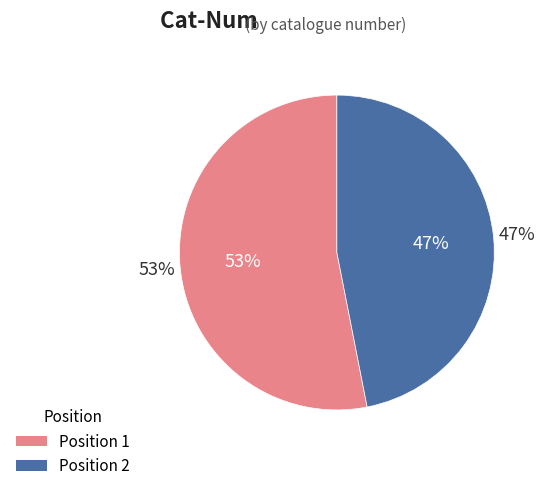

The 2 slice represents 36% of the pie. True or false?

False